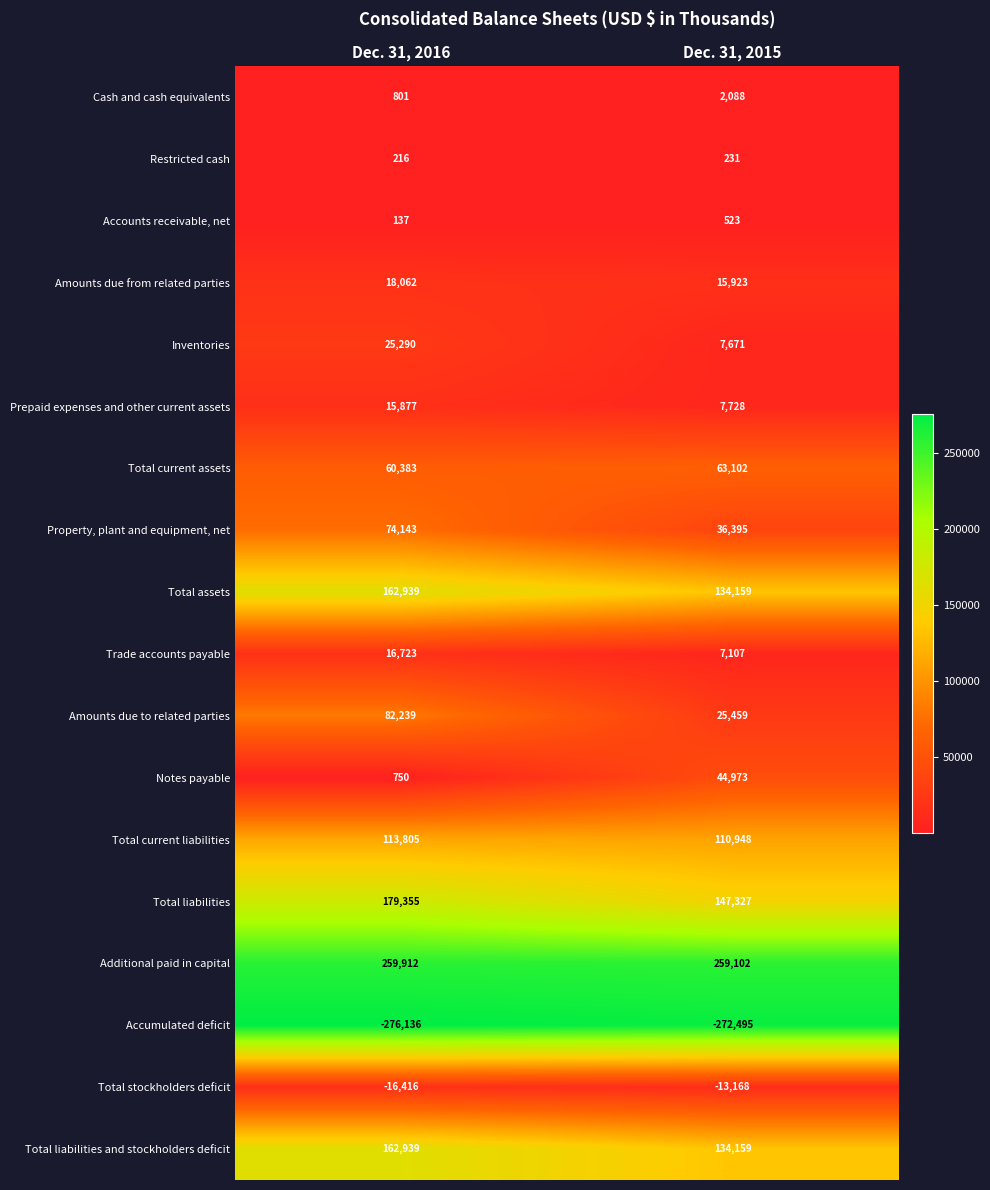

True or false: Trade accounts payable has a value of 7107 at Dec. 31, 2015.

True